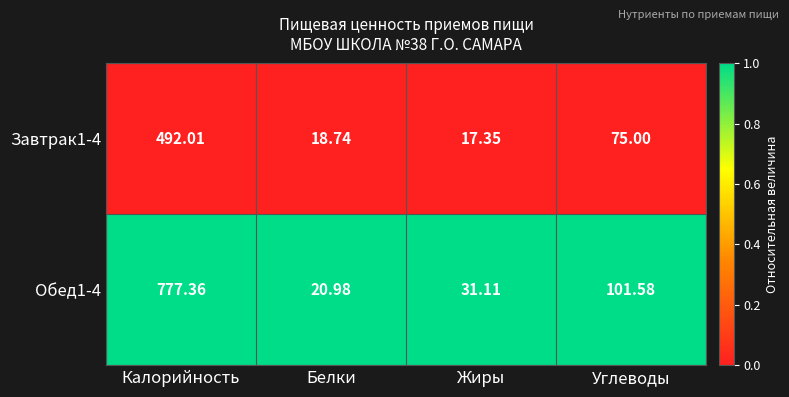

At which category is the sum across all series the highest?

Калорийность